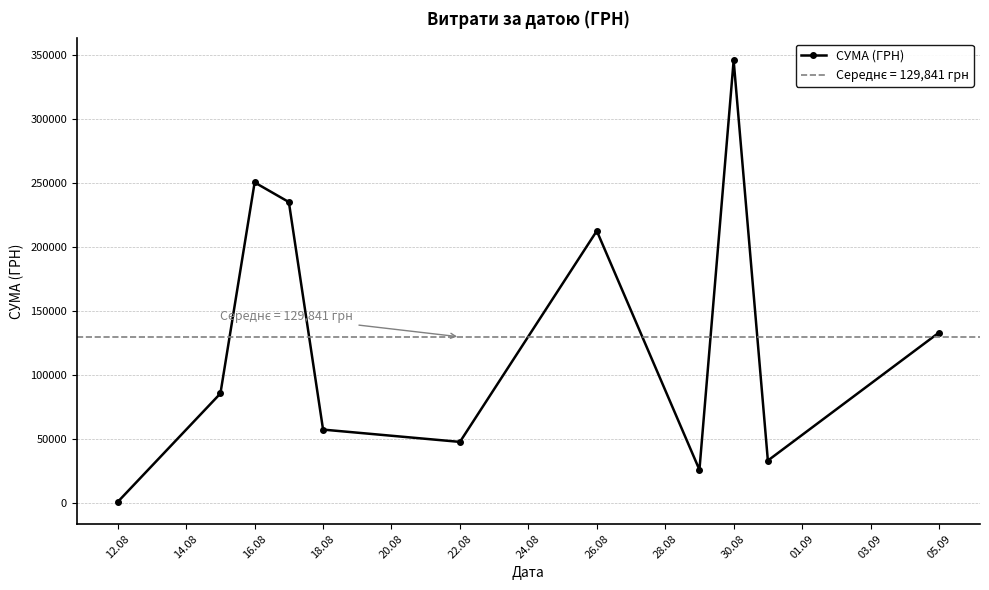

What is the maximum value shown in the chart?

345687.3